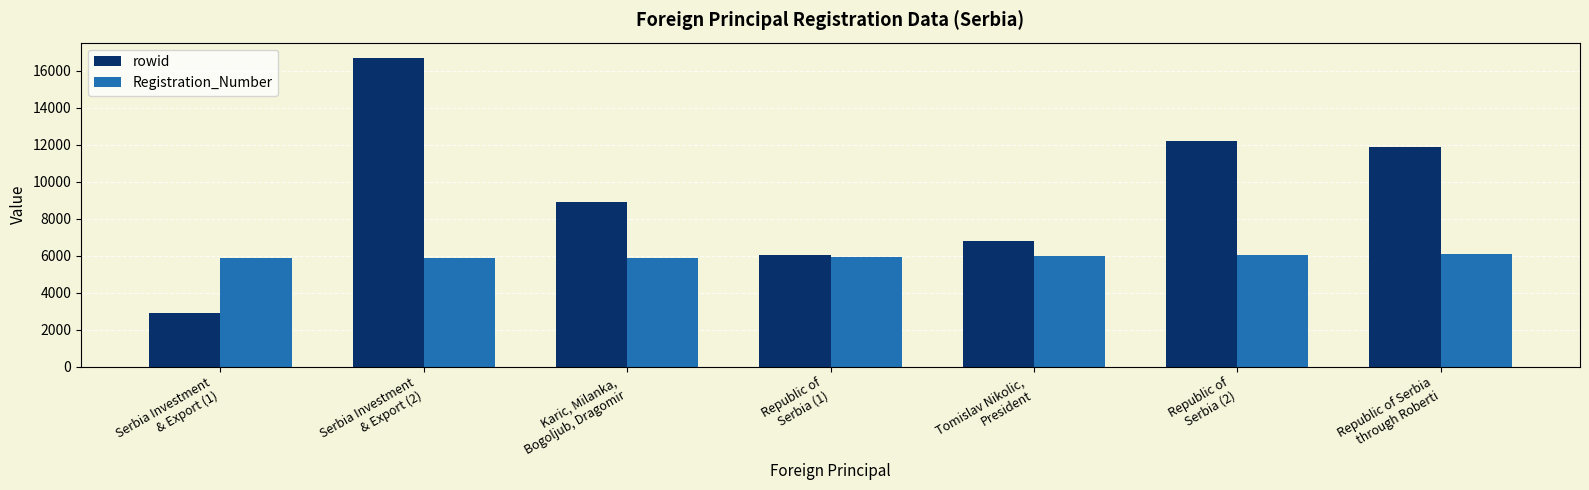

How many values in the Registration_Number series are below 5933?

3